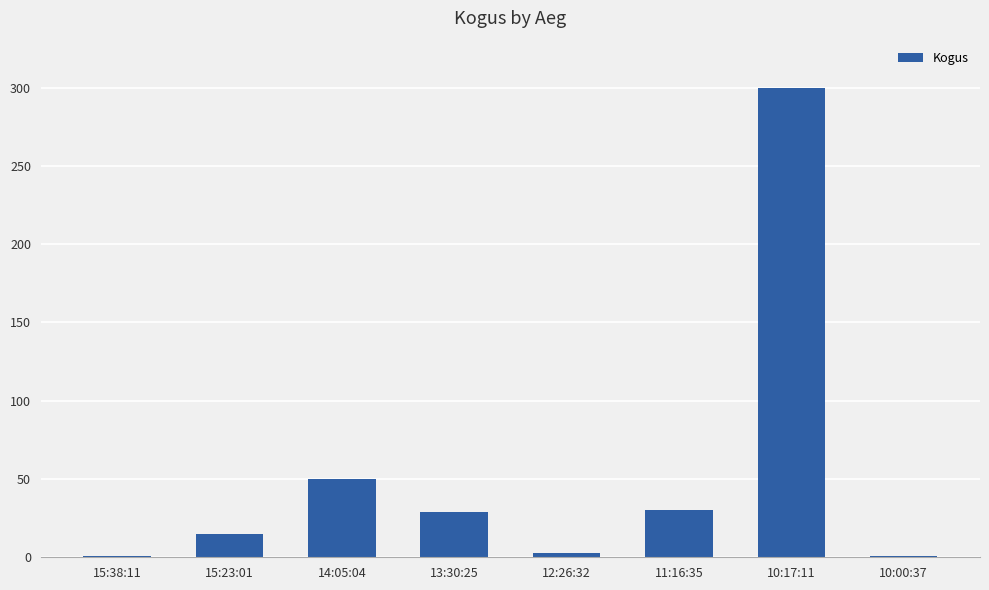

Where is the data nearest to the value 150?

14:05:04